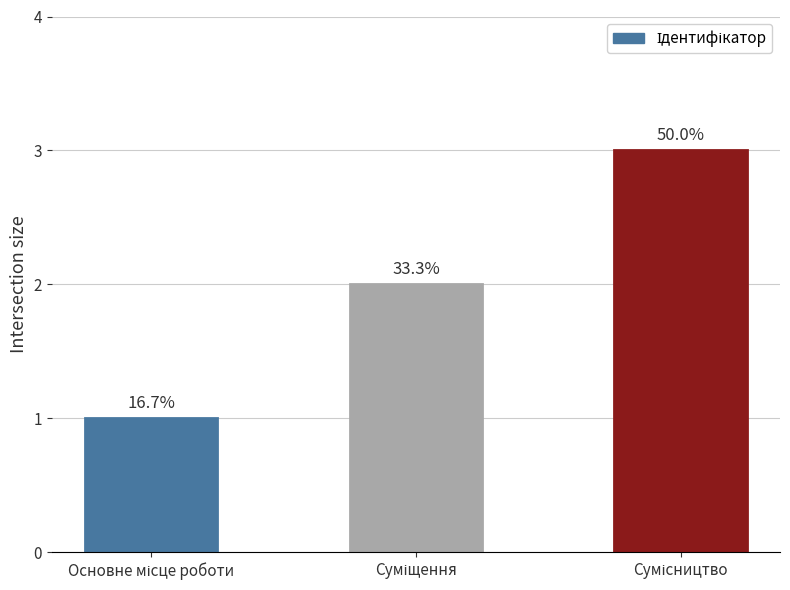

What is the minimum value shown in the chart?

1